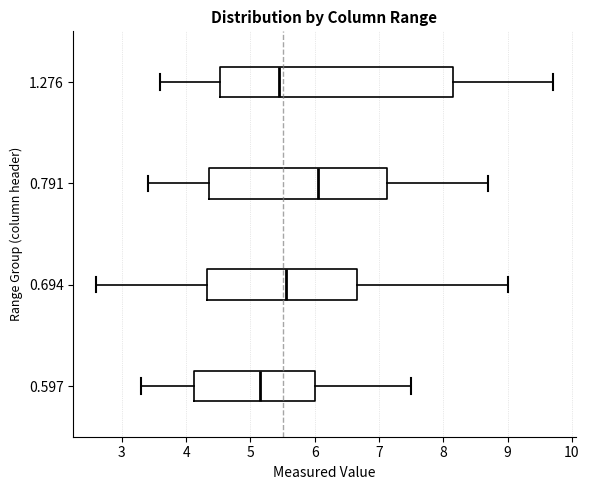

Reading bottom to top, read every box against the x-axis: the position of its median line, the range the box covers, and the ends of its whiskers. The values are not printed on the chart, so give them approximately, as read against the axis.

0.597: median 5.2, box 4.1 to 6.0, whiskers 3.3 to 7.5
0.694: median 5.6, box 4.3 to 6.7, whiskers 2.6 to 9.0
0.791: median 6.1, box 4.4 to 7.1, whiskers 3.4 to 8.7
1.276: median 5.5, box 4.5 to 8.2, whiskers 3.6 to 9.7